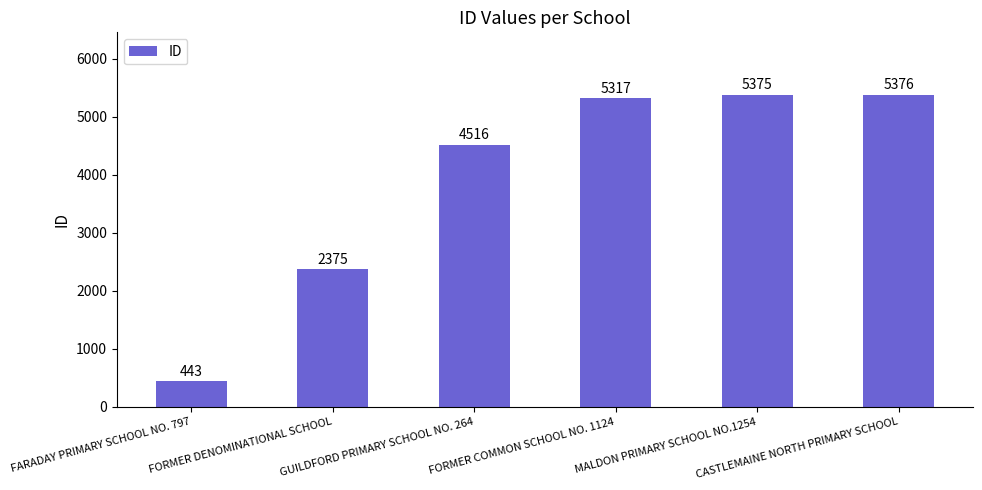

The chart shows a value of 5317 at FORMER COMMON SCHOOL NO. 1124. True or false?

True